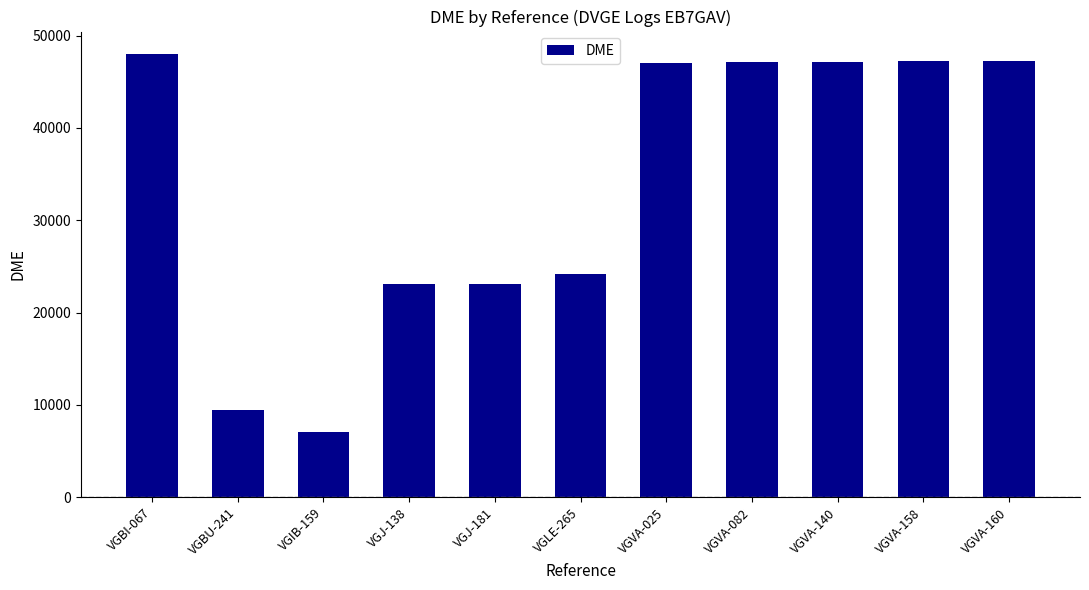

What is the value of the 1st bar from the left?

48044